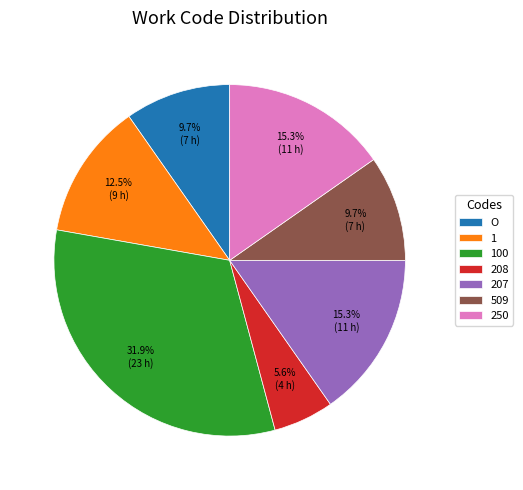

What is the ratio of the value at 1 to the value at 509?

1.3